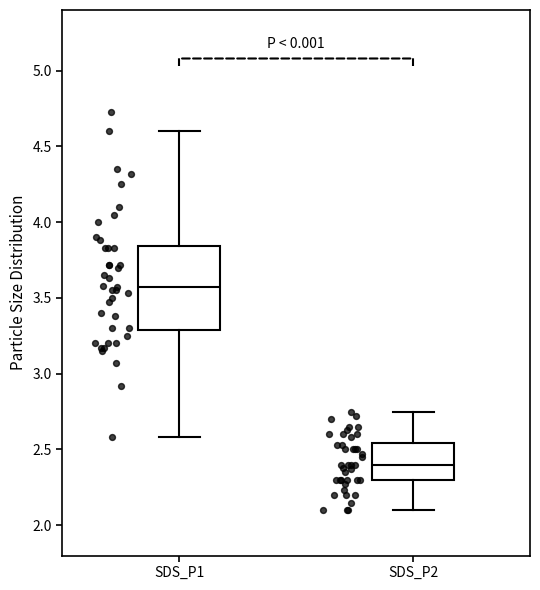

Where does the lower whisker of the box for SDS_P1 end on the y-axis? The values are not printed on the chart, so give them approximately, as read against the axis.

2.60